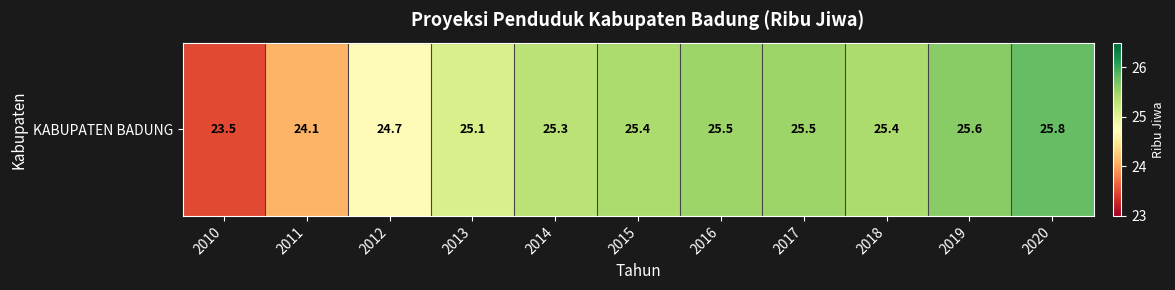

Rank the categories by value from highest to lowest.

2020, 2019, 2016, 2017, 2015, 2018, 2014, 2013, 2012, 2011, 2010